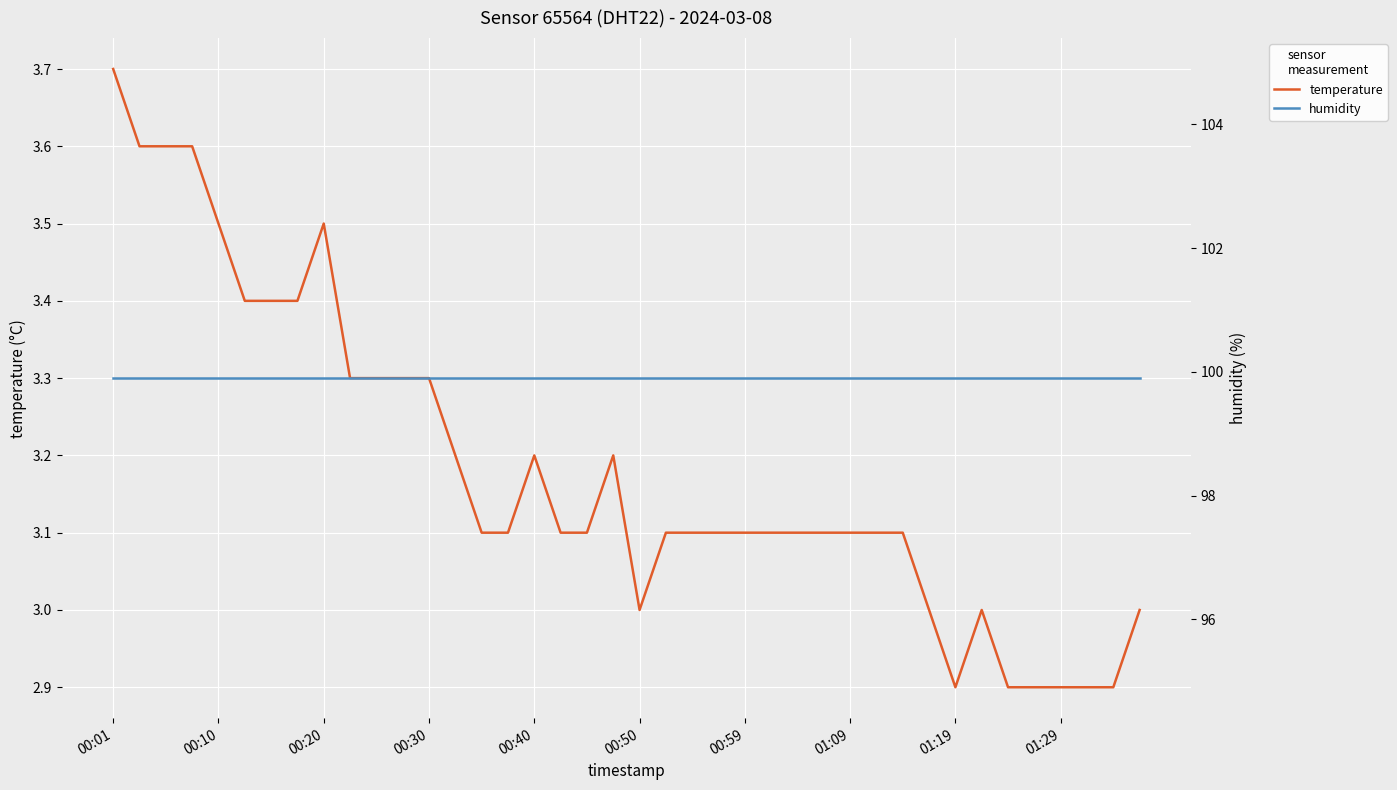

Rank the series by their maximum value, from lowest to highest.

temperature, humidity